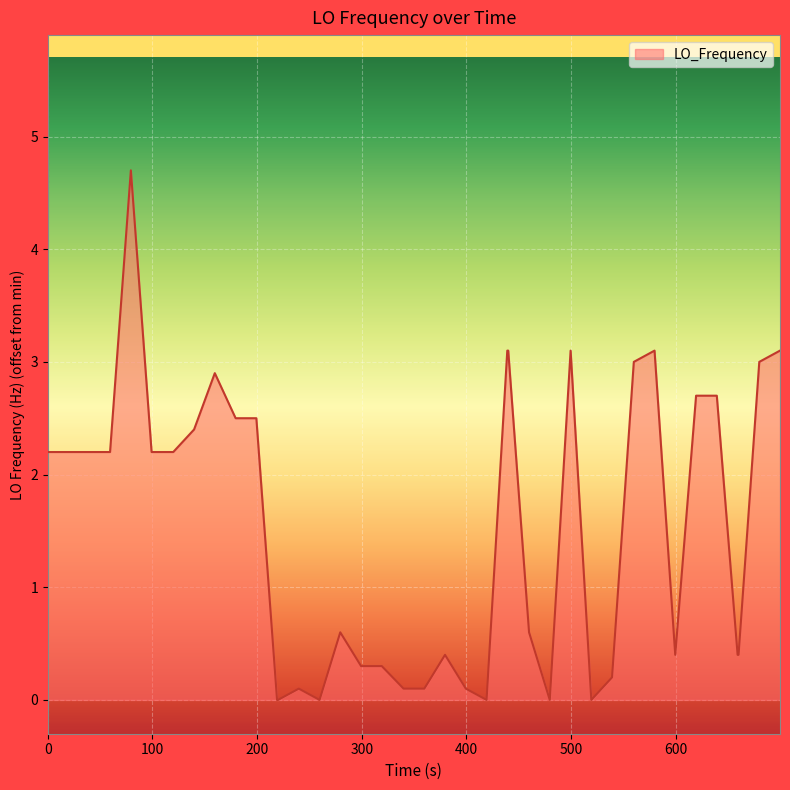

What is the difference between the maximum and minimum values?

4.7